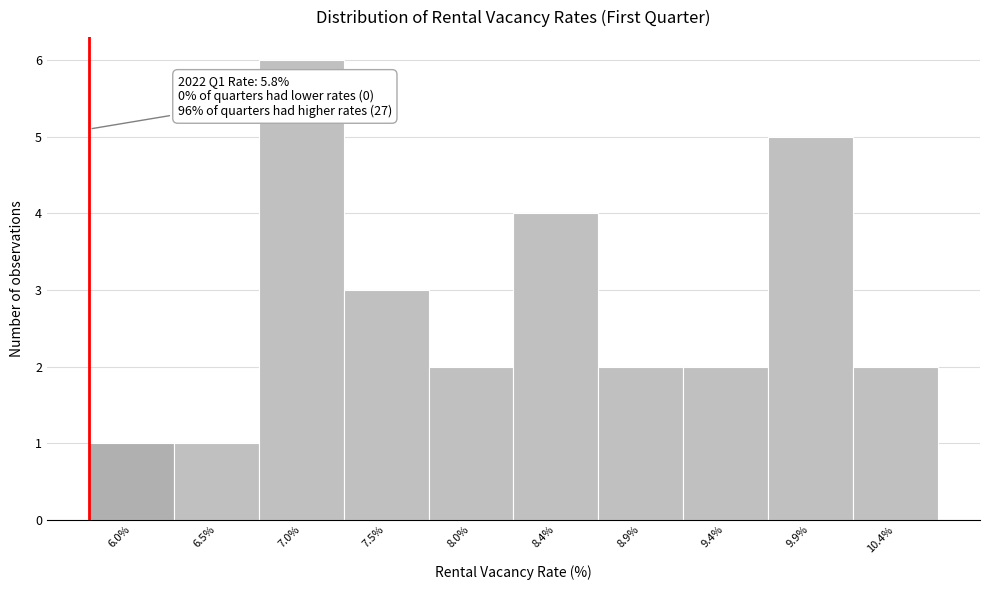

Which range on the x-axis has the tallest bar?

6.76 to 7.24